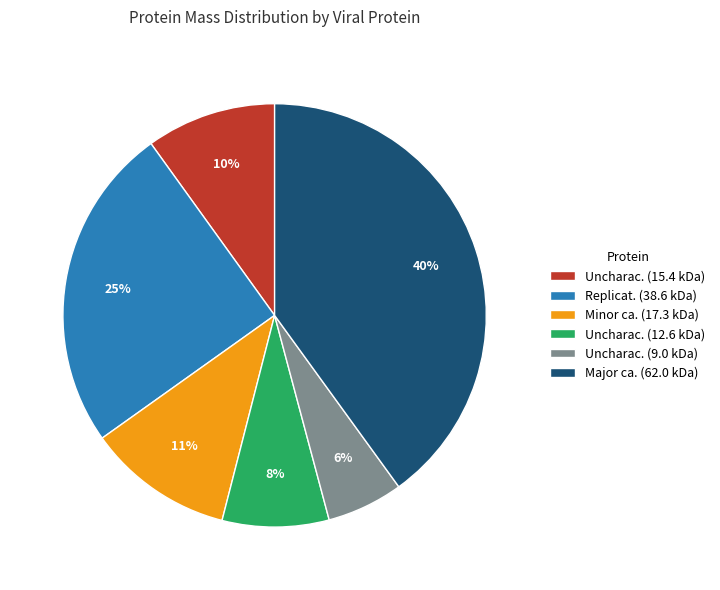

Does Uncharac. (9.0 kDa) account for over 50% of the chart?

No